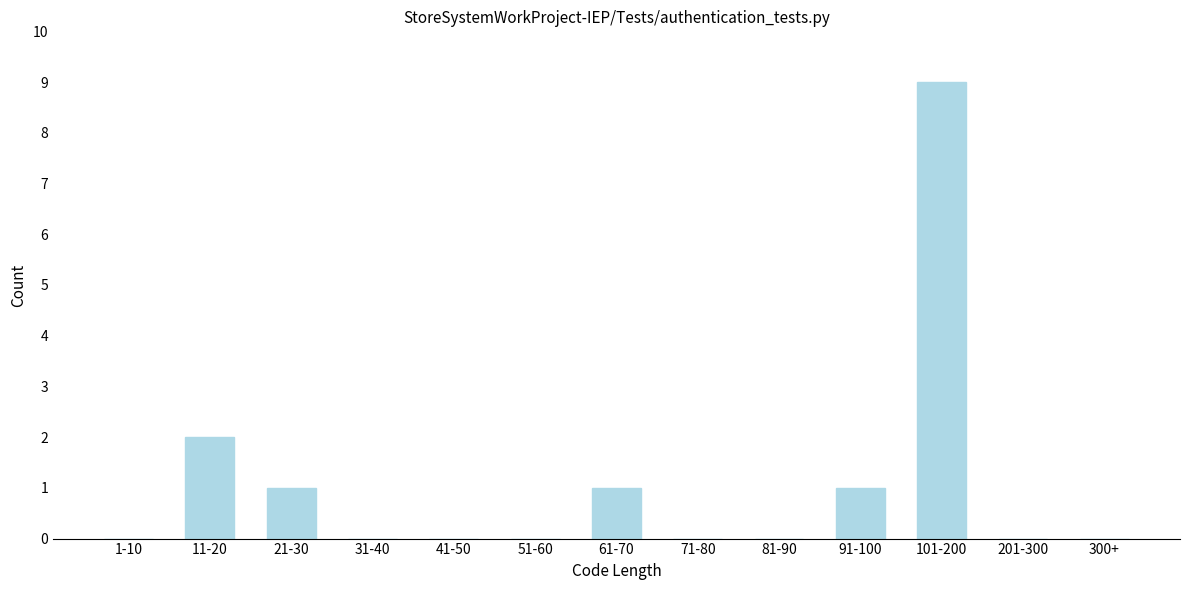

Reading left to right, what are all the values shown in this chart?

1-10=0	11-20=2	21-30=1	31-40=0	41-50=0	51-60=0	61-70=1	71-80=0	81-90=0	91-100=1	101-200=9	201-300=0	300+=0